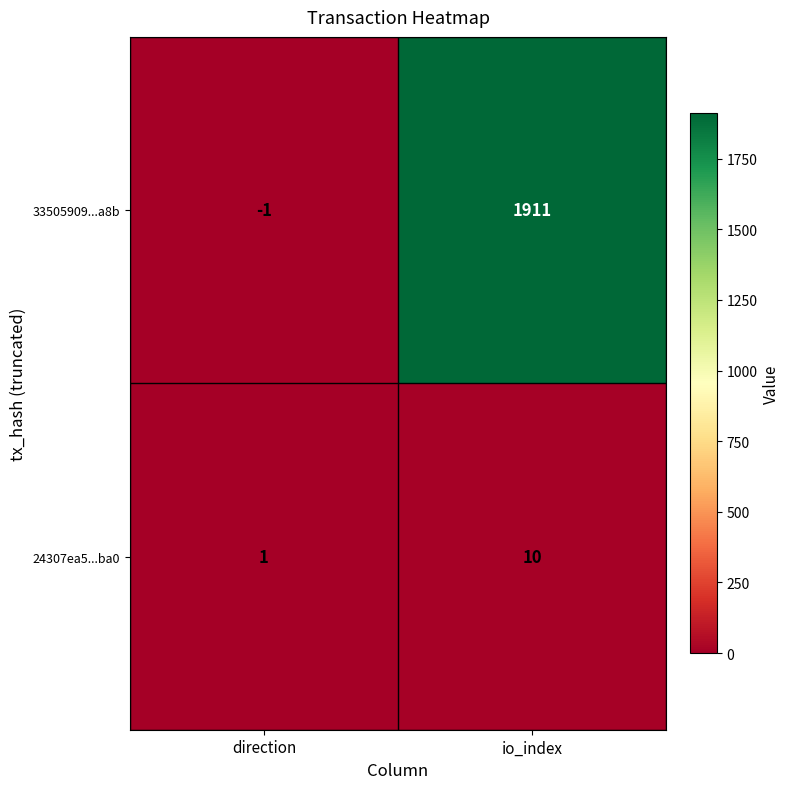

How many categories are shown in the chart?

2